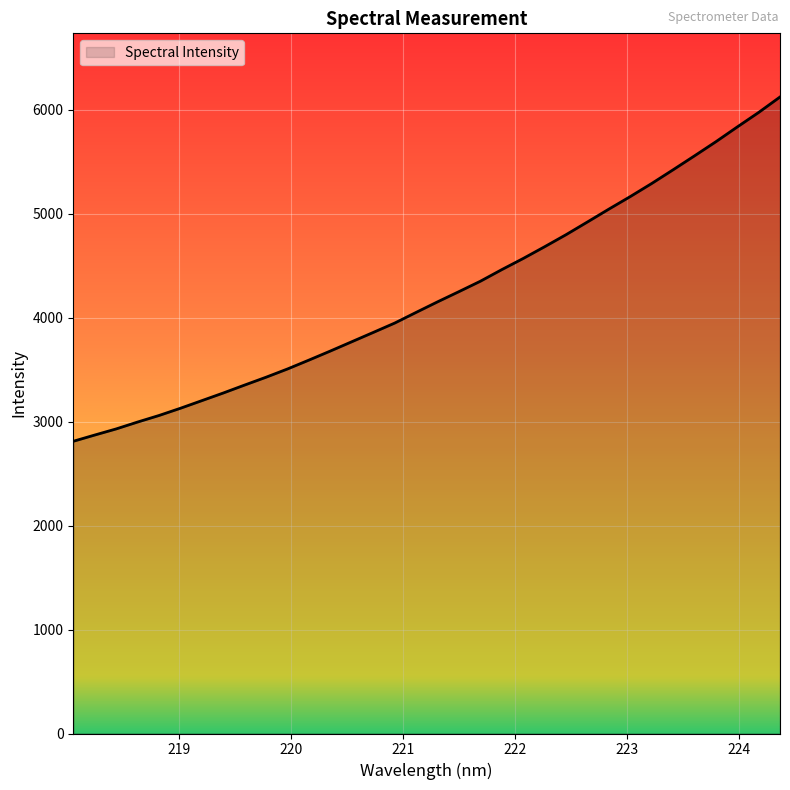

True or false: the data has more than 1 interior local peaks.

False